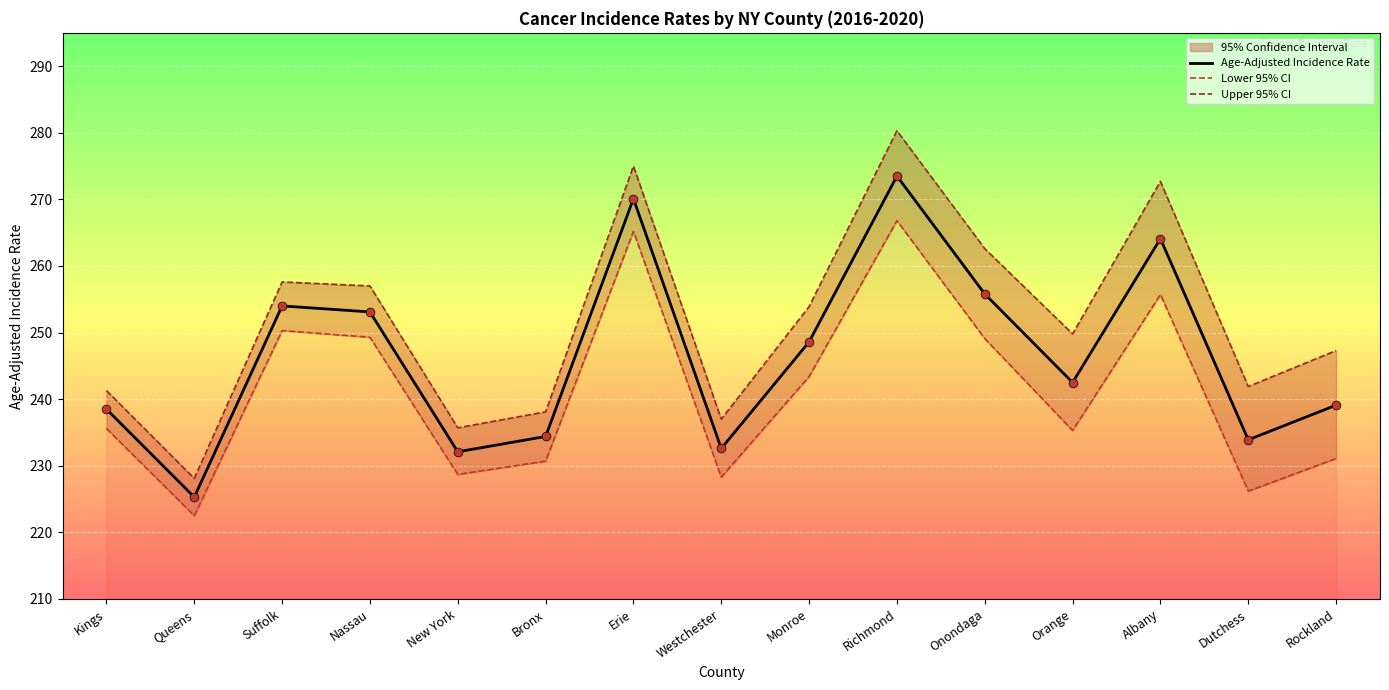

What is the total value across all series at Suffolk?

761.9